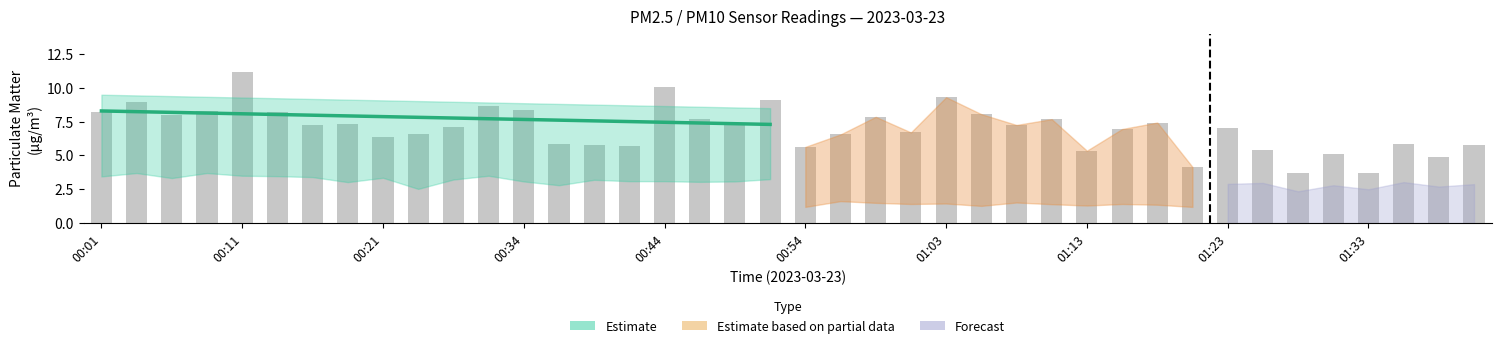

What is the minimum value shown in the chart?

3.7